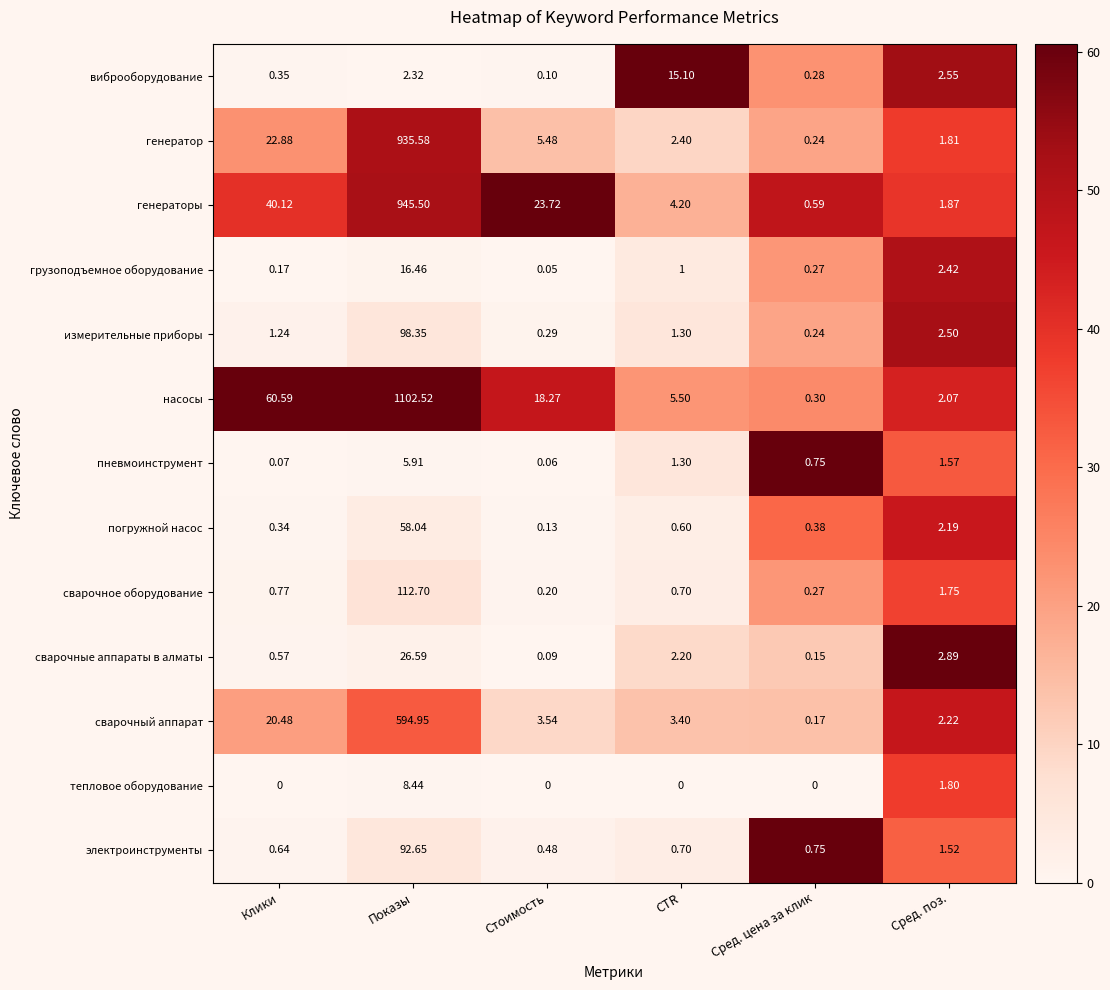

What is the total value across all series at Клики?

148.2